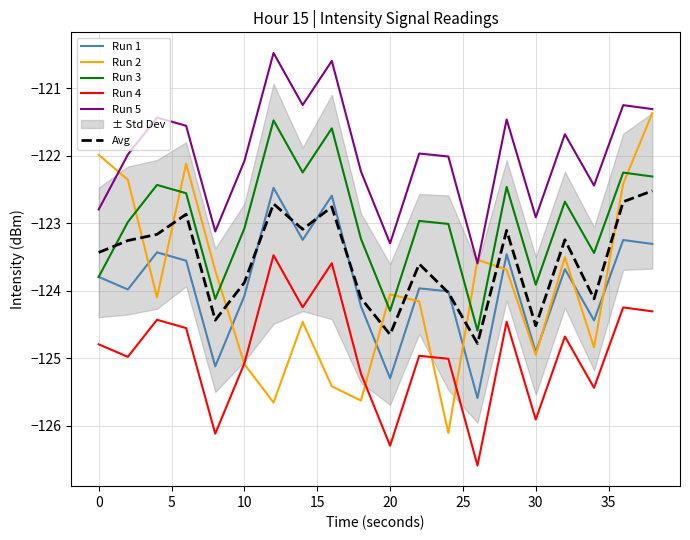

The value of Run 1 at 30 is -54.5. True or false?

False